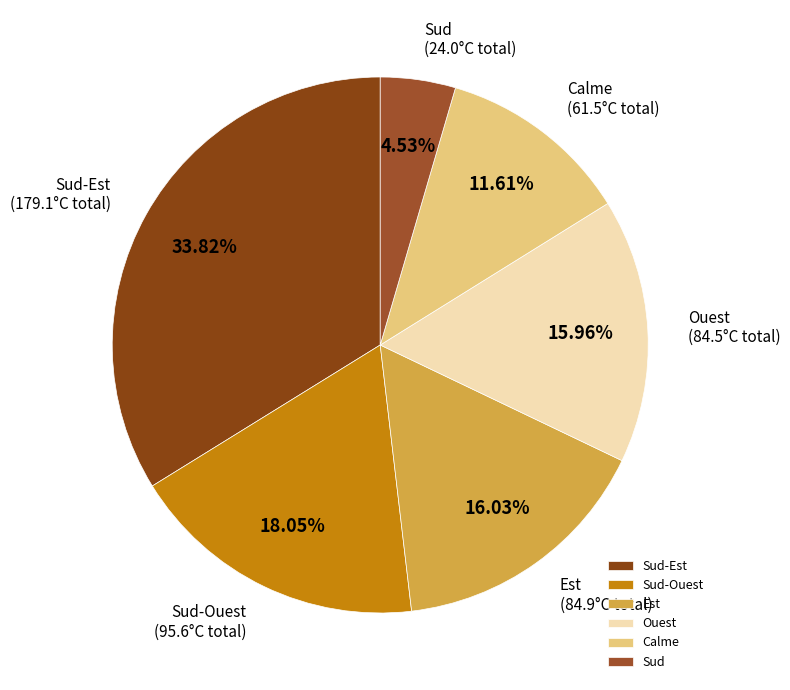

To the nearest percent, what percentage of the pie is Ouest?

16%